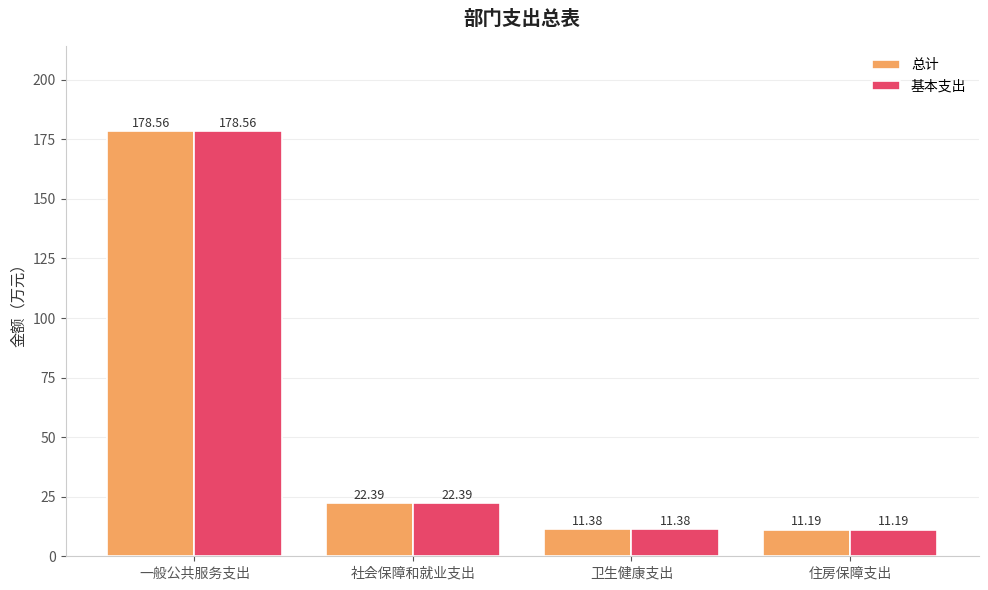

The 总计 series shows 178.6 at 一般公共服务支出. True or false?

True